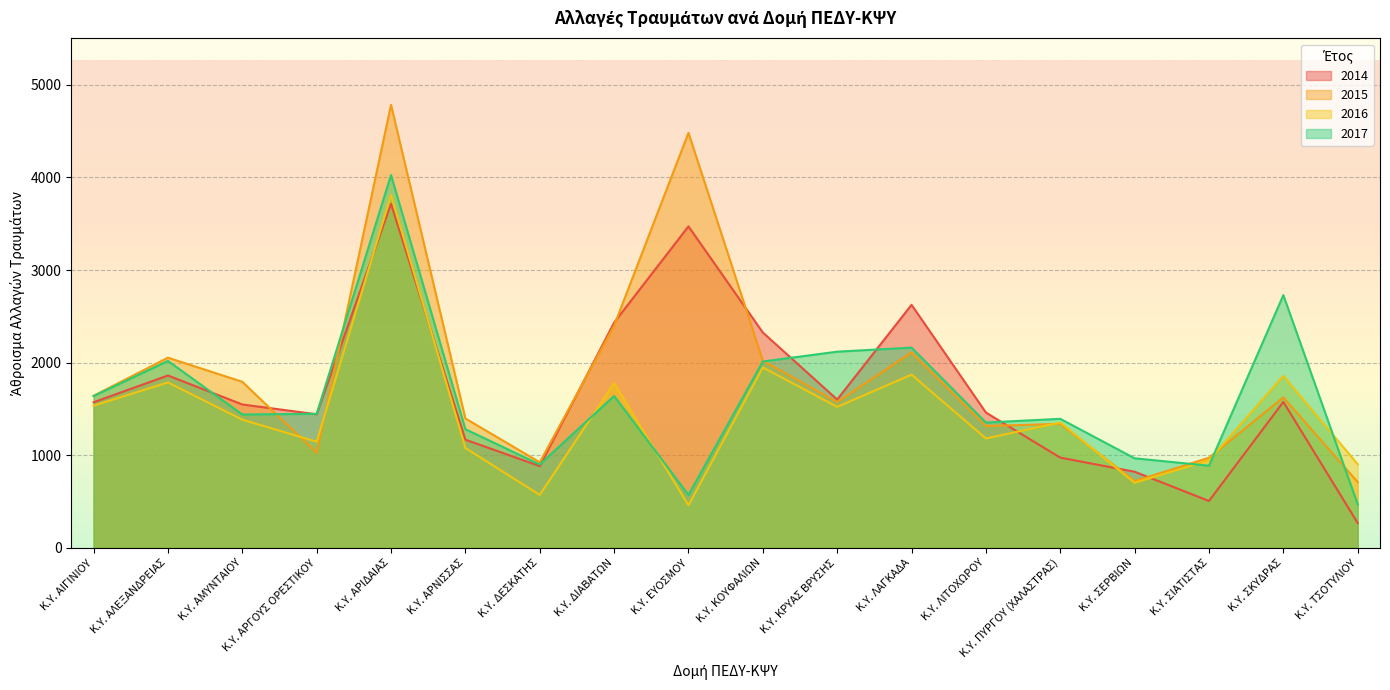

What is the total value across all series at Κ.Υ. ΣΙΑΤΙΣΤΑΣ?

3315